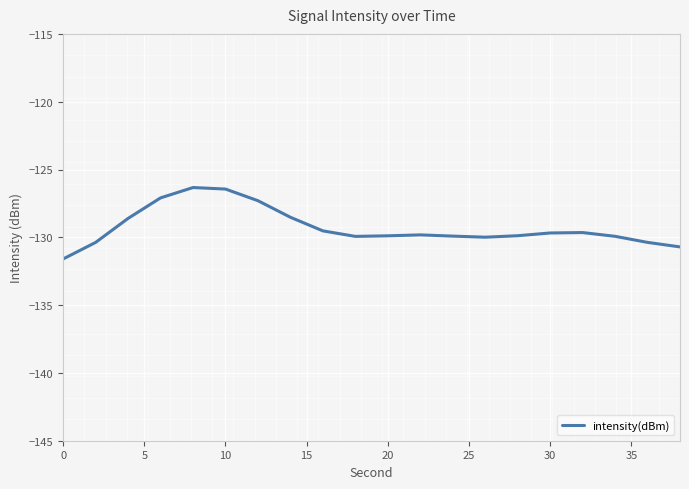

What is the difference between the maximum and minimum values?

5.3